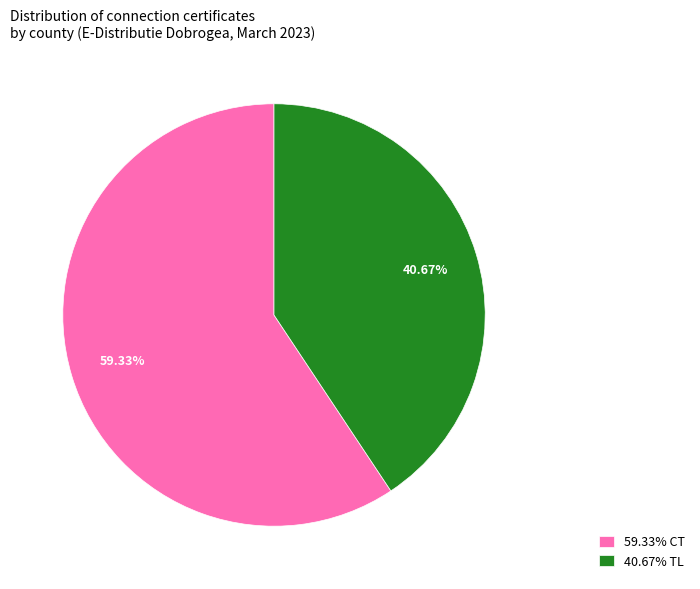

Which category accounts for the majority?

59.33% CT